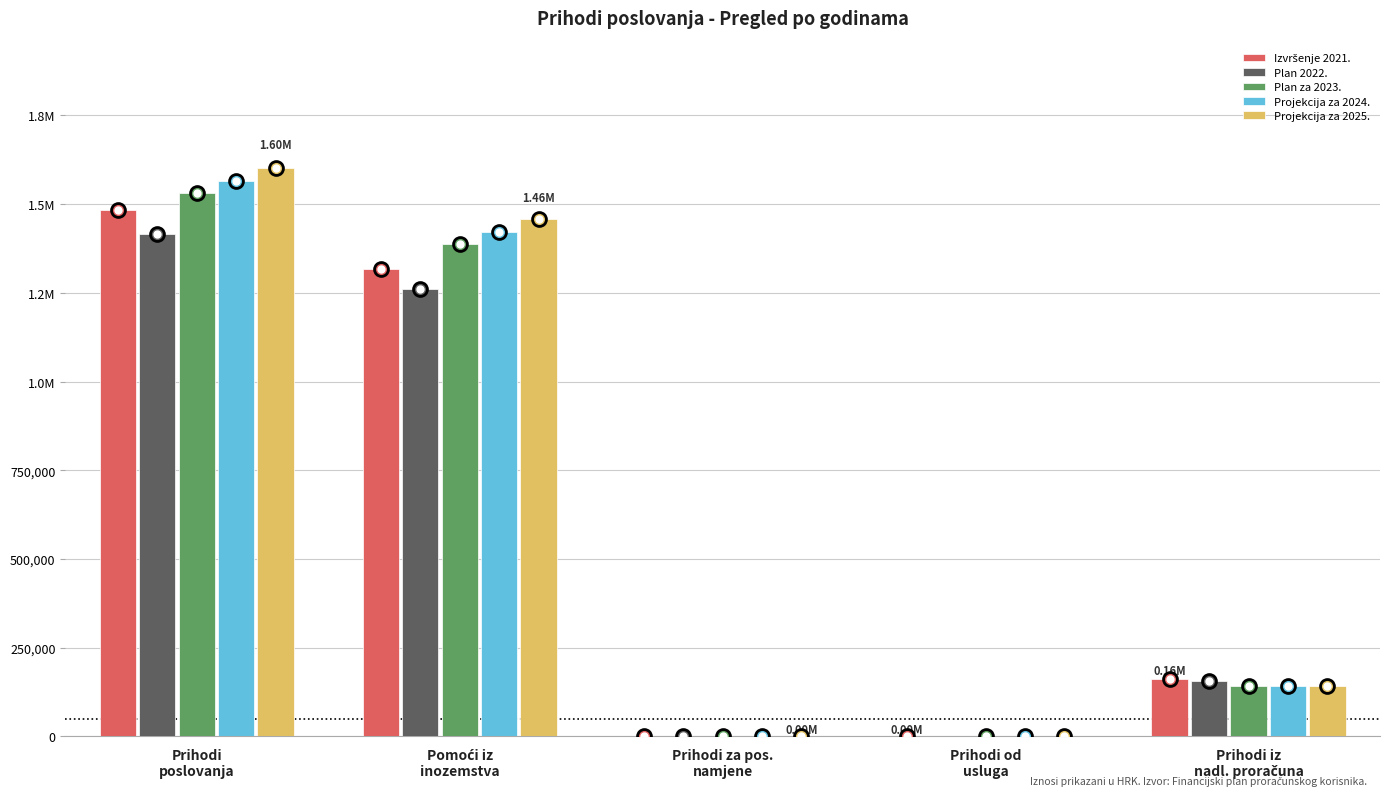

List the series in order of their peak value, highest first.

Projekcija za 2025., Projekcija za 2024., Plan za 2023., Izvršenje 2021., Plan 2022.